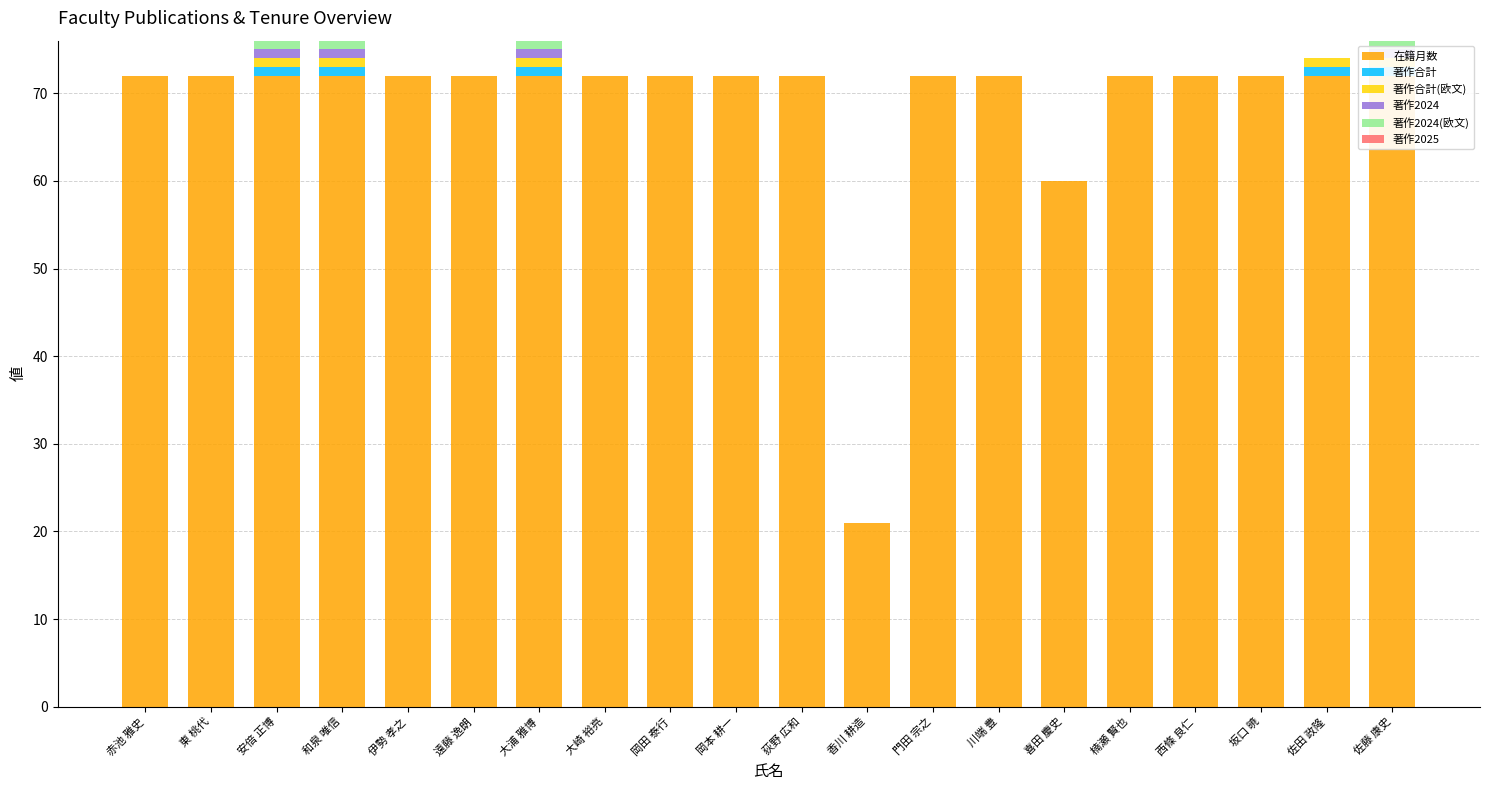

Which has a higher value, 大浦 雅博 or 荻野 広和?

大浦 雅博